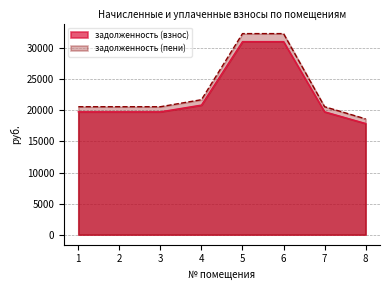

True or false: задолженность (пени) and задолженность (взнос) cross at least once.

False